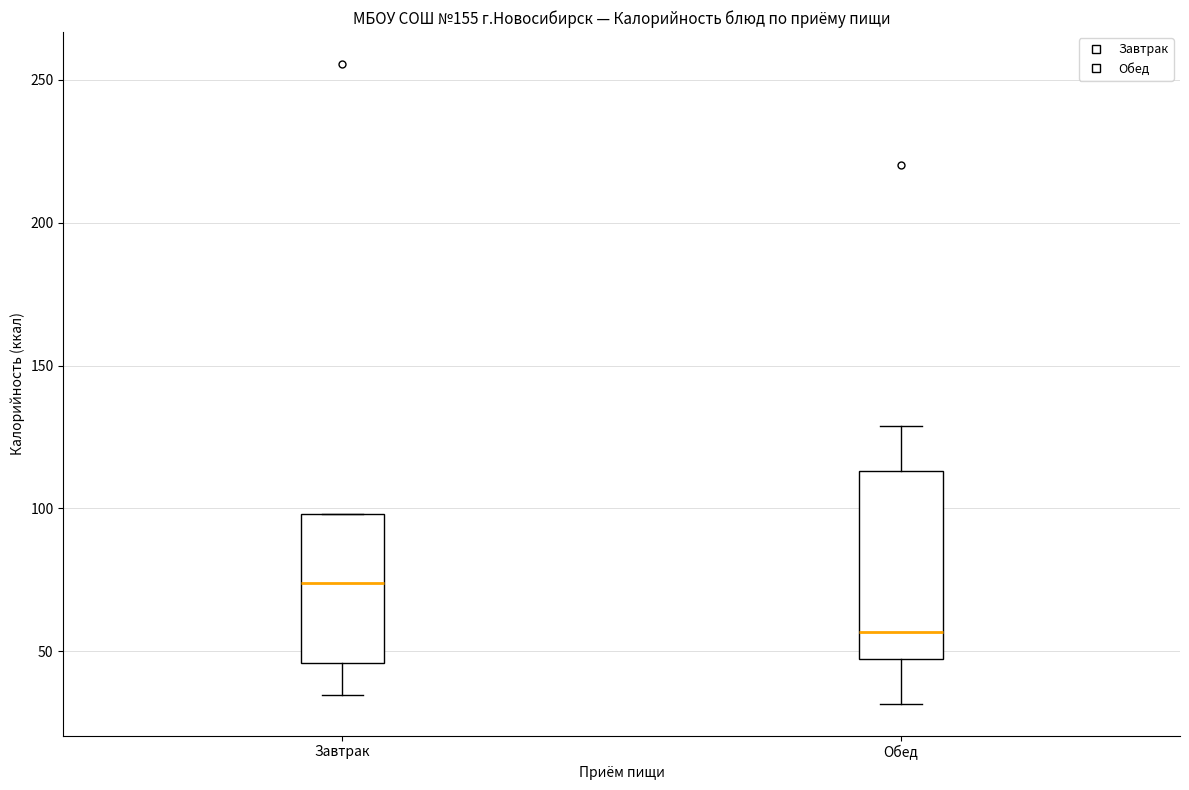

Which box has the highest median line?

Завтрак